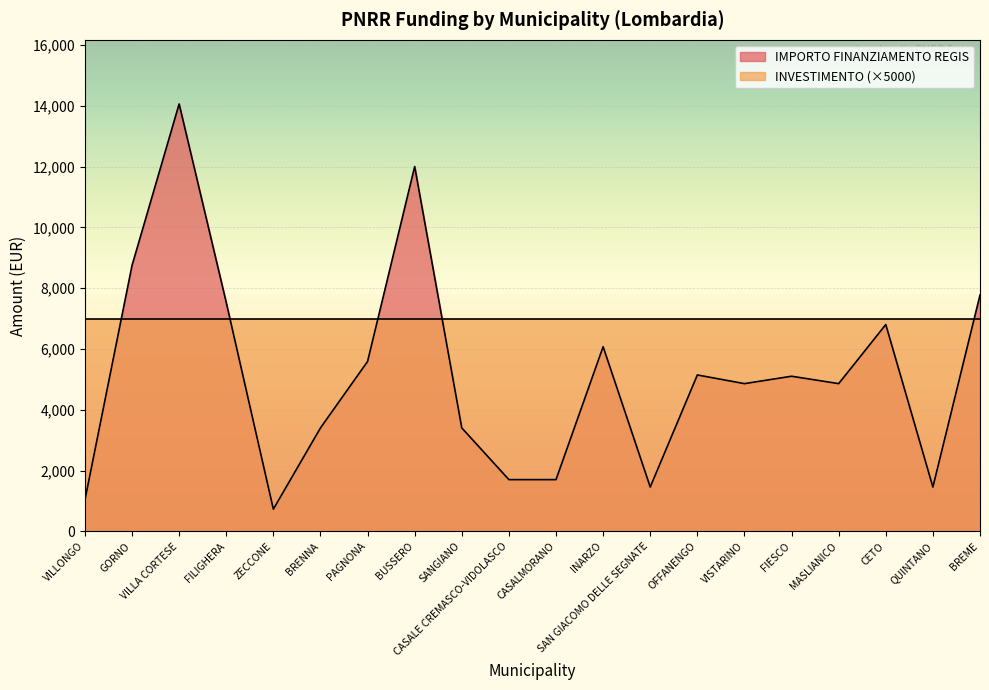

The chart shows a value of 2240 at FIESCO. True or false?

False